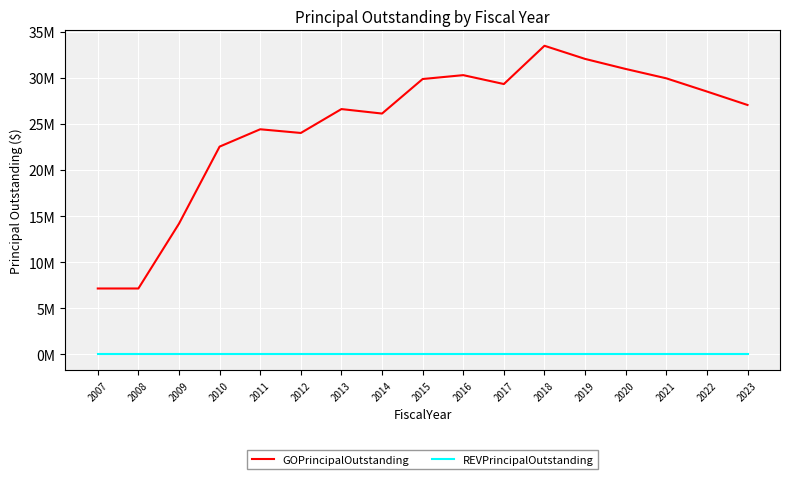

List the series in order of their overall mean, highest first.

GOPrincipalOutstanding, REVPrincipalOutstanding